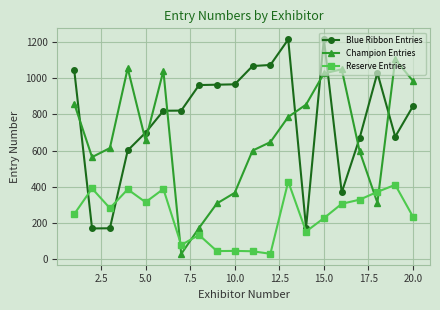

List the series in order of their peak value, lowest first.

Reserve Entries, Champion Entries, Blue Ribbon Entries